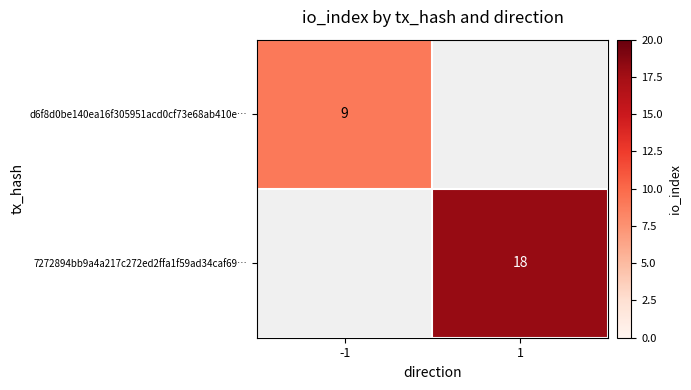

Is it true that 7272894bb9a4a217c272ed2ffa1f59ad34caf69… equals 18 at 1?

True